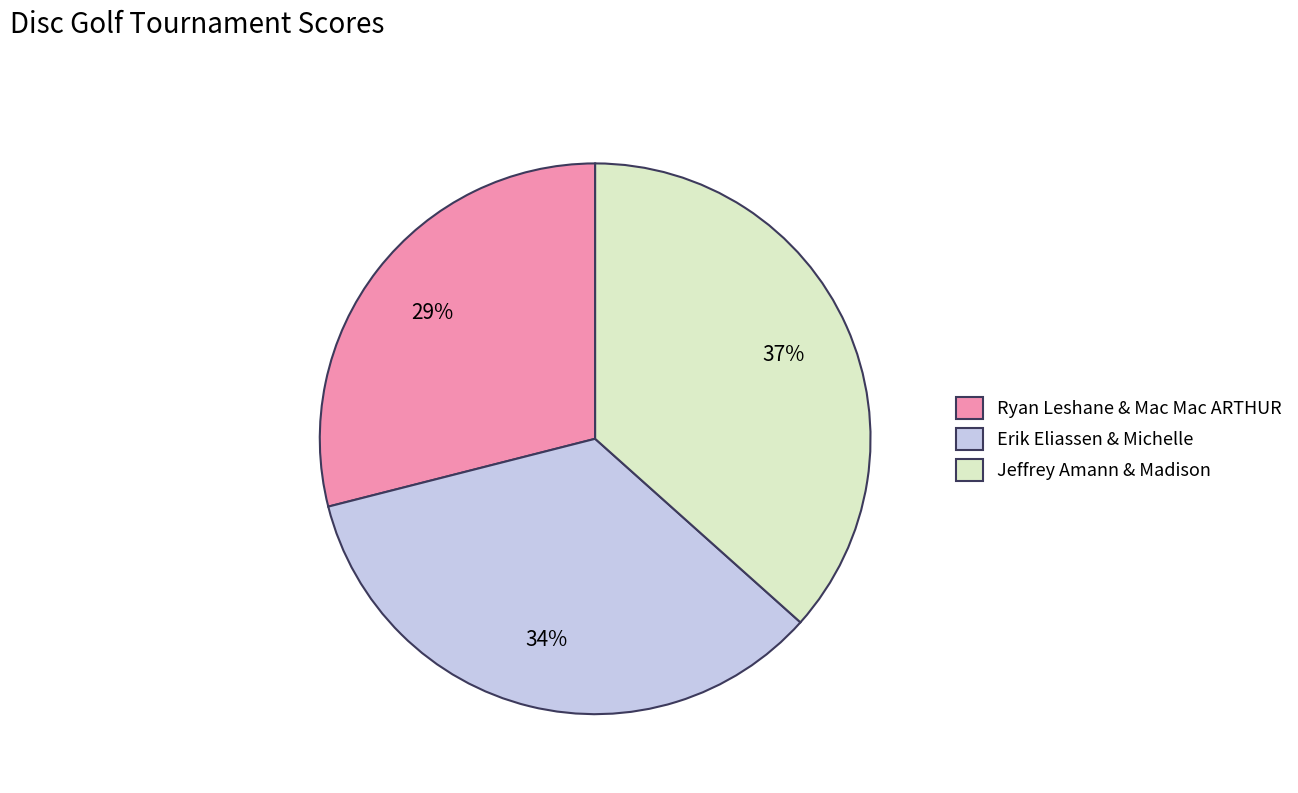

To the nearest percent, what is the difference between the largest and smallest slice percentages?

8%